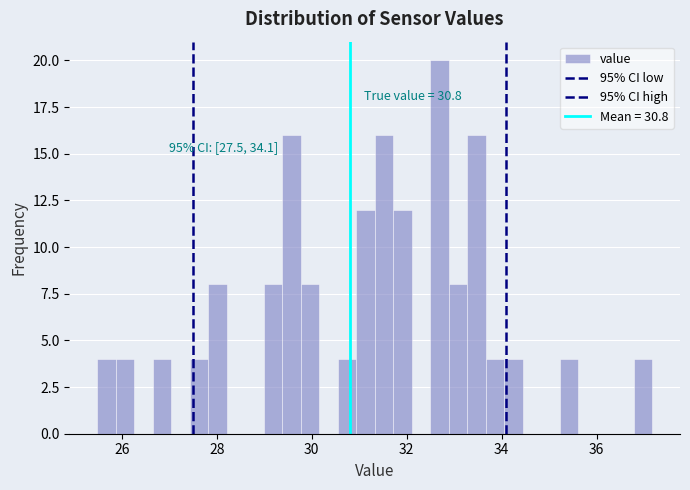

Around what value on the x-axis is the tallest bar? Give the approximate position of its centre, as read against the axis.

32.6